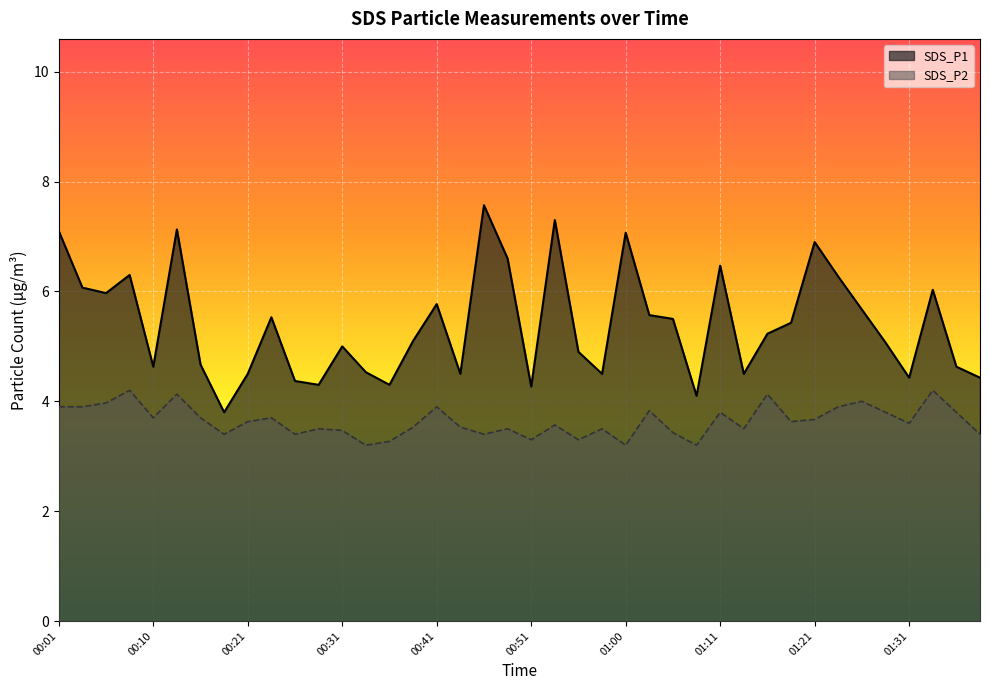

Reading left to right, list all the values displayed in this chart.

SDS_P1: 7.1	6.1	6.0	6.3	4.6	7.1	4.7	3.8	4.5	5.5	4.4	4.3	5.0	4.5	4.3	5.1	5.8	4.5	7.6	6.6	4.3	7.3	4.9	4.5	7.1	5.6	5.5	4.1	6.5	4.5	5.2	5.4	6.9	6.3	5.7	5.1	4.4	6.0	4.6	4.4
SDS_P2: 3.9	3.9	4.0	4.2	3.7	4.1	3.7	3.4	3.6	3.7	3.4	3.5	3.5	3.2	3.3	3.5	3.9	3.5	3.4	3.5	3.3	3.6	3.3	3.5	3.2	3.8	3.4	3.2	3.8	3.5	4.1	3.6	3.7	3.9	4.0	3.8	3.6	4.2	3.8	3.4